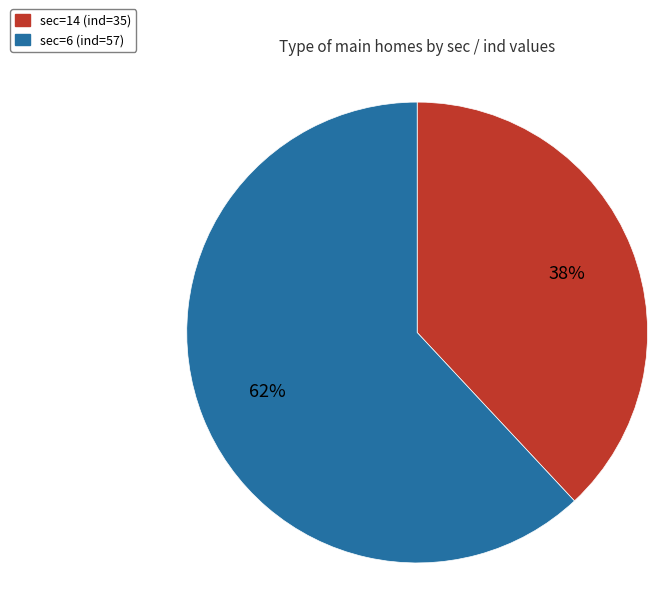

The sec=14 (ind=35) slice represents 38% of the pie. True or false?

True